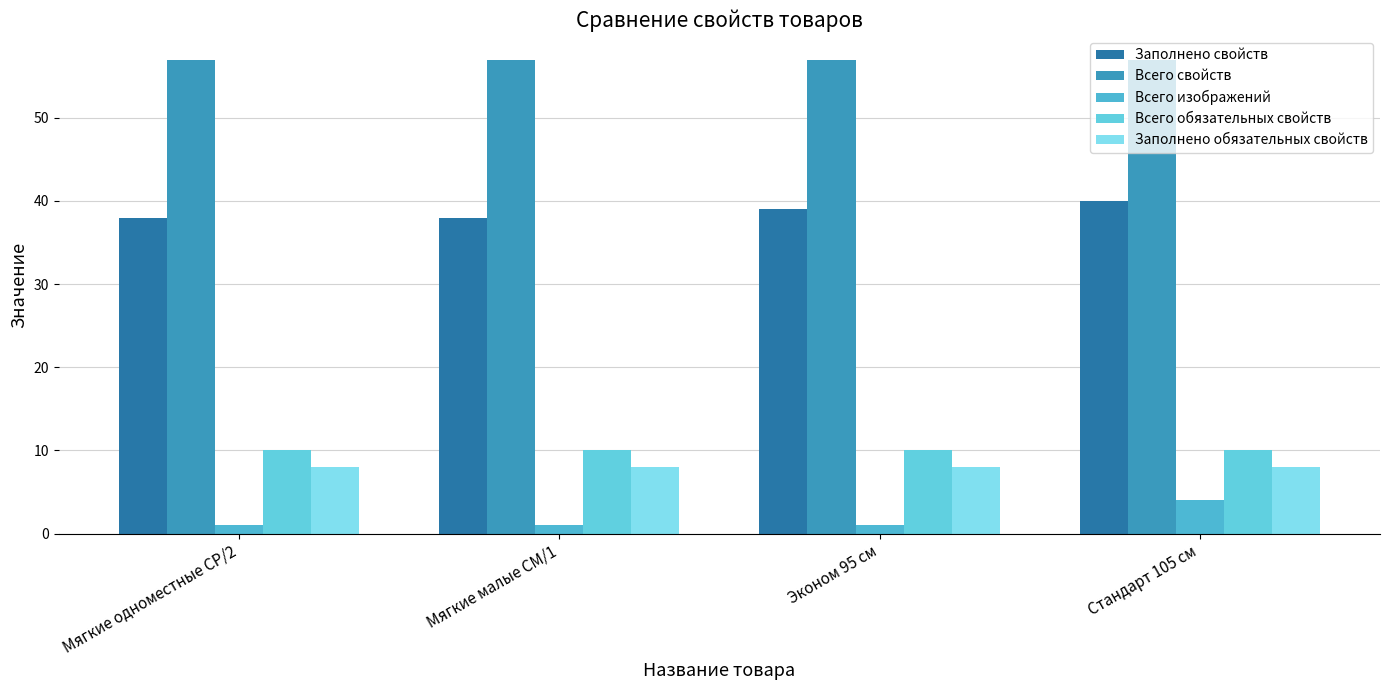

Is it true that Всего изображений equals 3 at Стандарт 105 см?

False